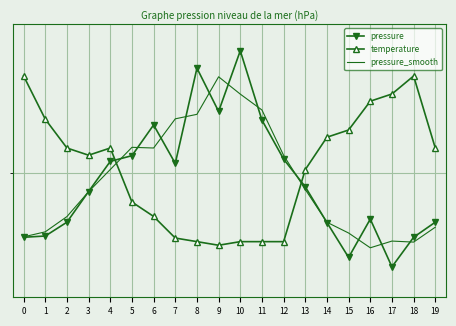

What is the value of the pressure point at the 14th from the left?

1002.5